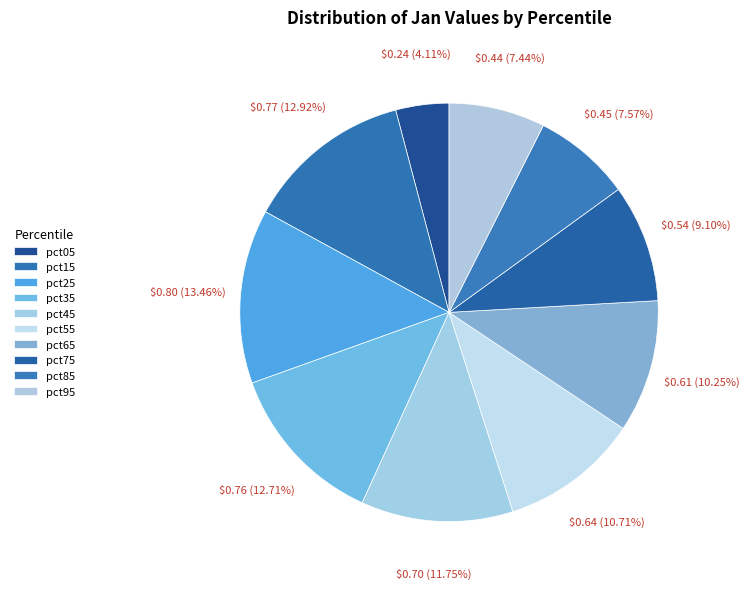

Count the number of slices in the pie.

10